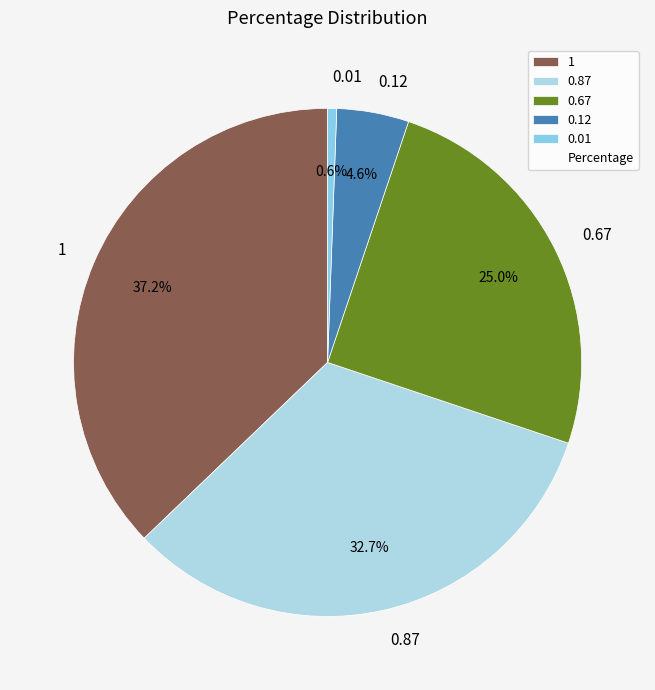

How many segments does this pie chart have?

5